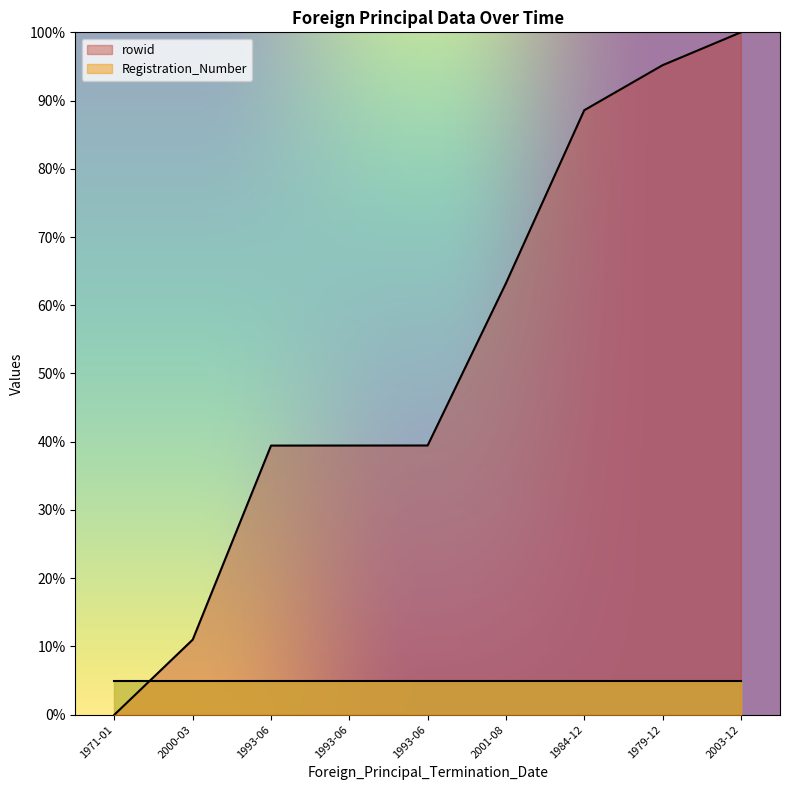

What is the label of the 9th point from the left?

2003-12